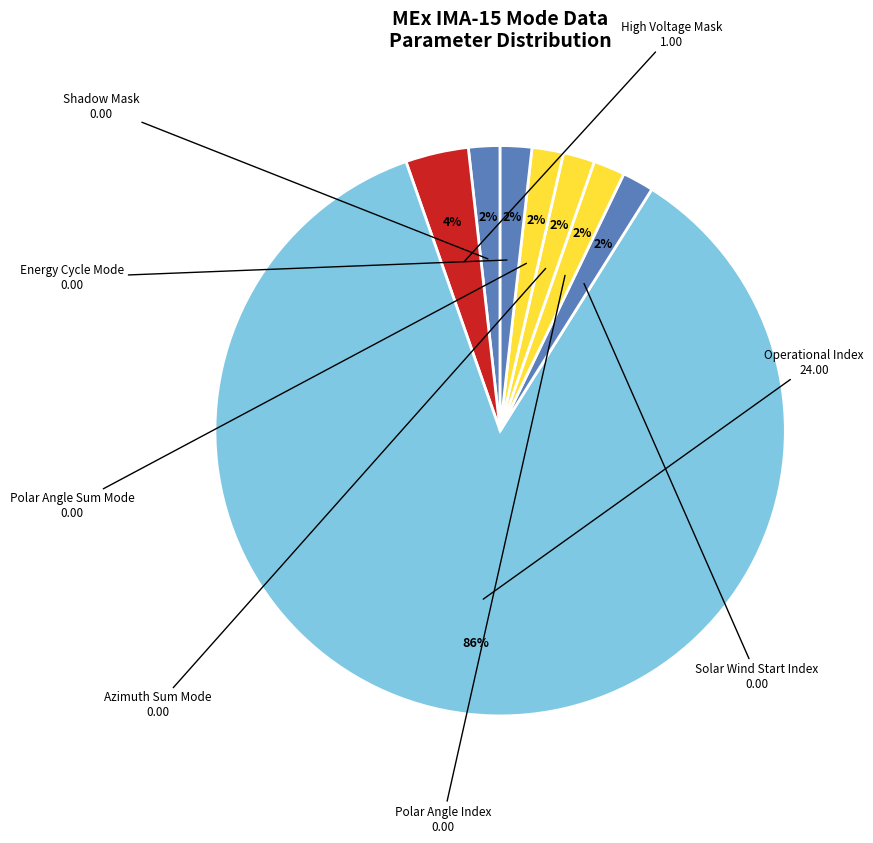

What is the largest slice in the pie chart?

Operational Index